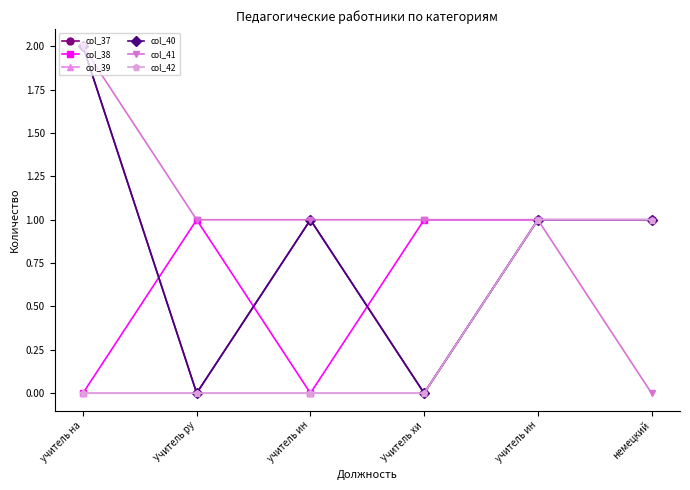

Is this an area chart (filled region under the line)?

No